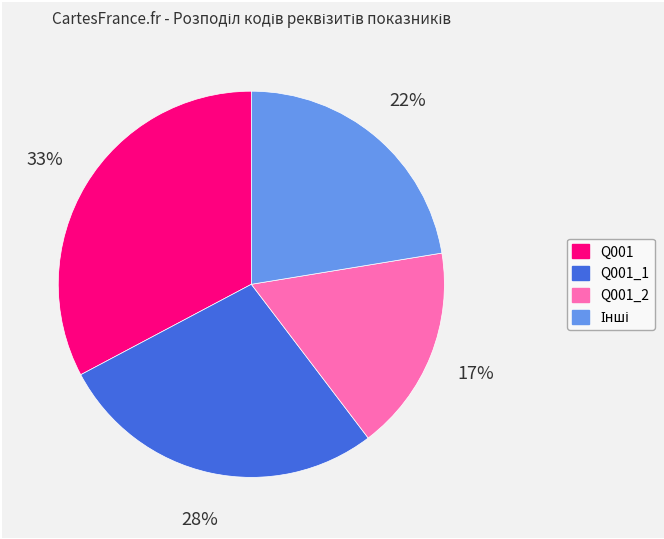

To the nearest percent, what is the average slice percentage?

25%